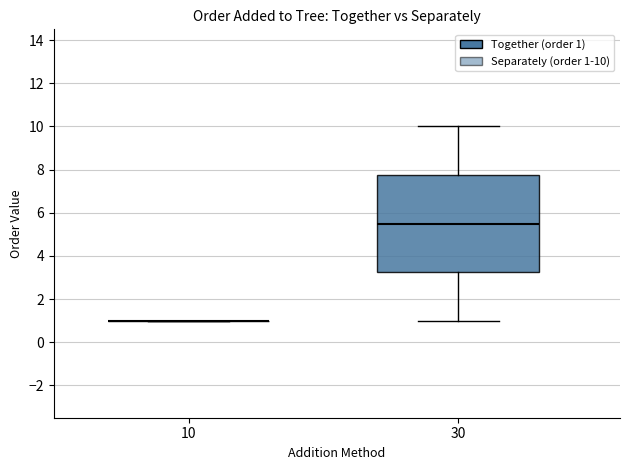

Comparing the boxes themselves (not the whiskers), which one is the tallest?

30